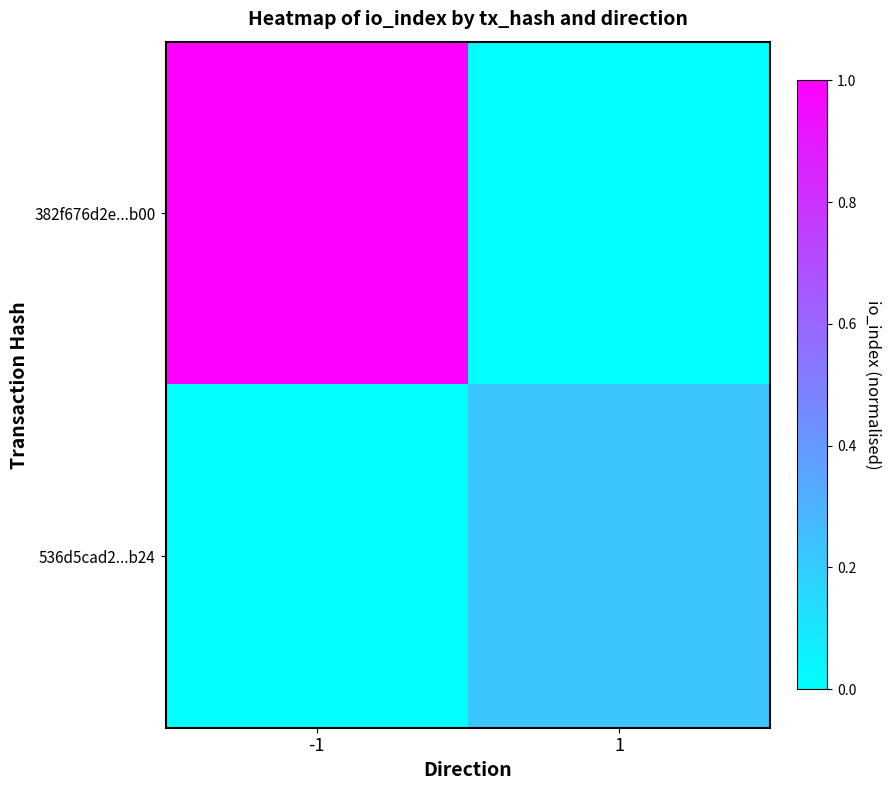

Rank the series by their average value, from highest to lowest.

382f676d2e...b00, 536d5cad2...b24